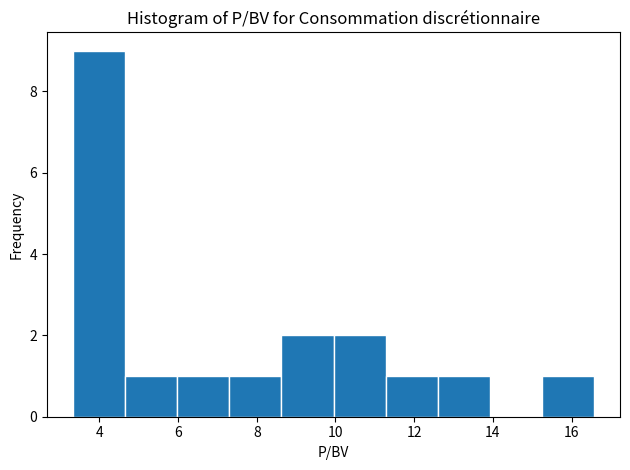

Reading left to right, transcribe this chart: for each bar, give the range it covers on the x-axis and its height. Neither the bar edges nor the heights are printed on the chart, so give them approximately, as read against the axes.

3.4 to 4.6: 9
4.6 to 6.0: 1
6.0 to 7.4: 1
7.4 to 8.6: 1
8.6 to 10.0: 2
10.0 to 11.2: 2
11.2 to 12.6: 1
12.6 to 14.0: 1
14.0 to 15.2: 0
15.2 to 16.6: 1